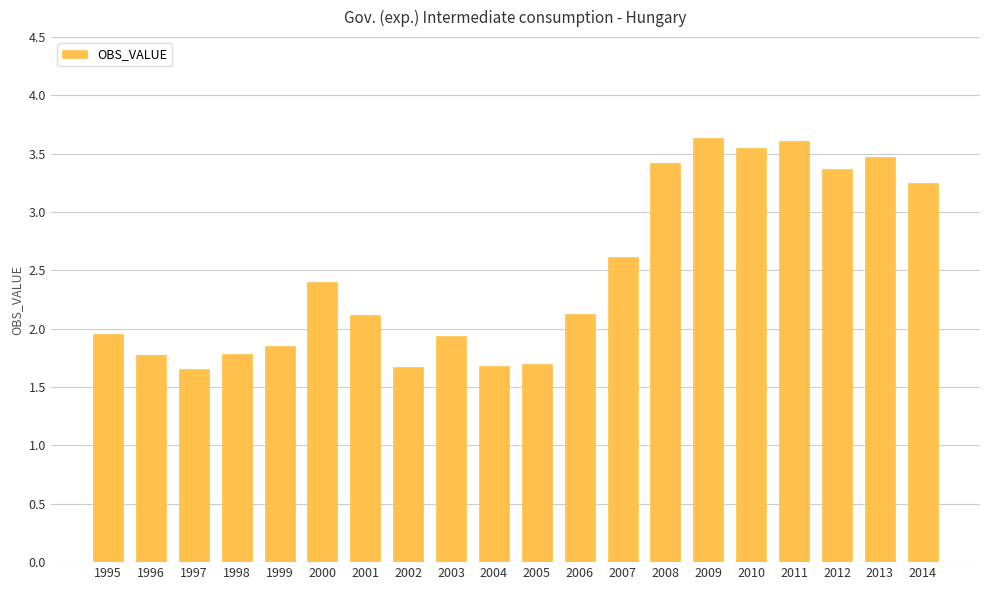

What is the difference between the maximum and minimum values?

2.0